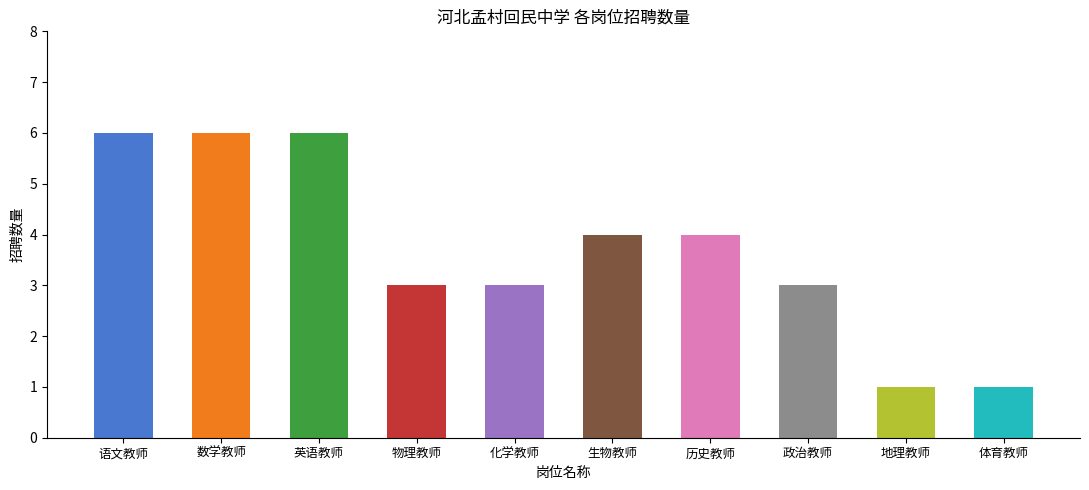

Rank the categories by value from lowest to highest.

地理教师, 体育教师, 物理教师, 化学教师, 政治教师, 生物教师, 历史教师, 语文教师, 数学教师, 英语教师